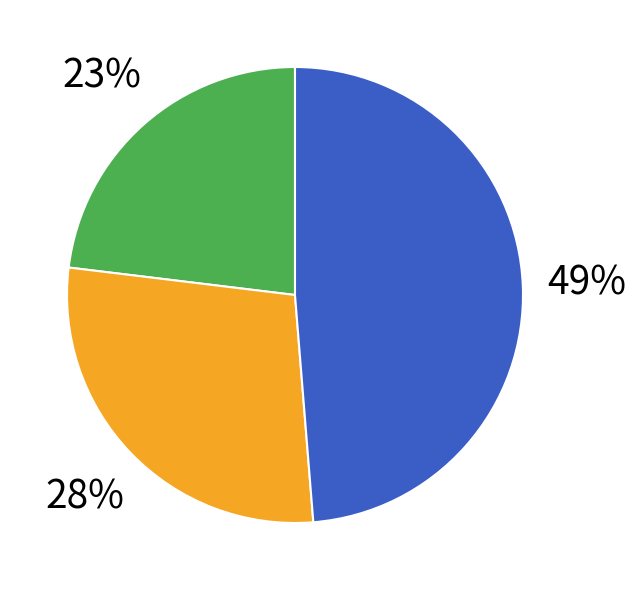

To the nearest percent, what is the average slice percentage?

33%